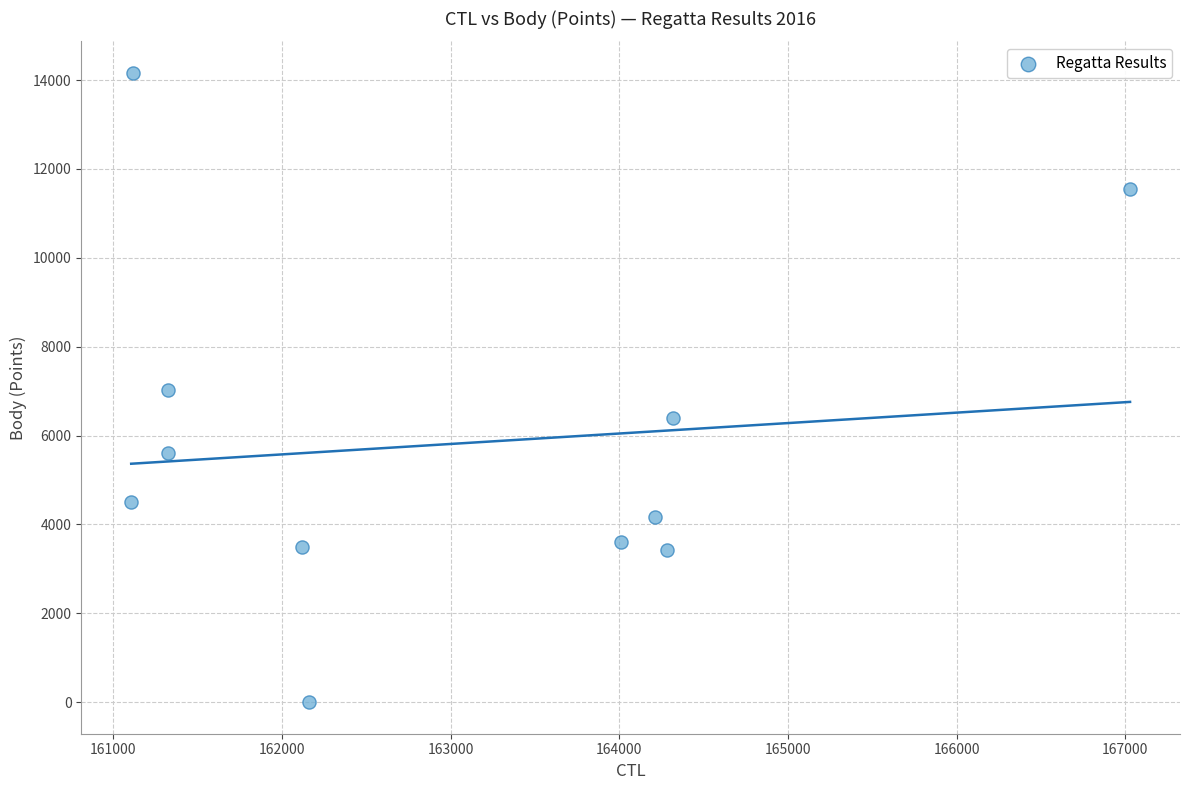

What is the average Y value?

5812